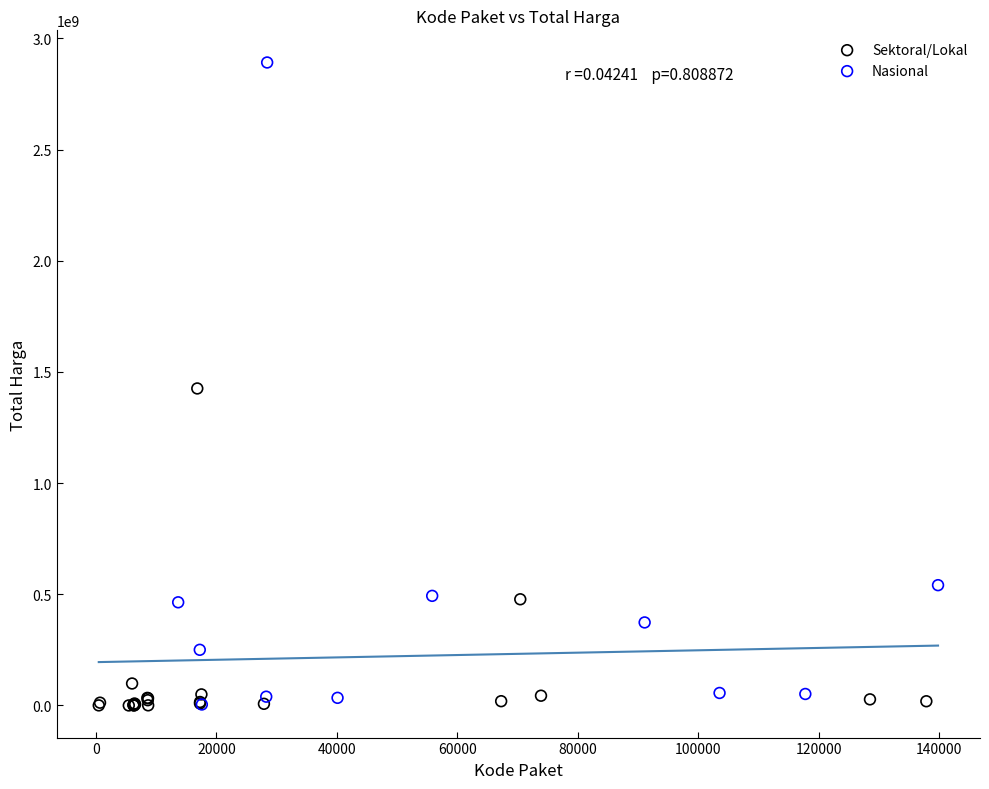

Which series contains the highest Y value?

Nasional